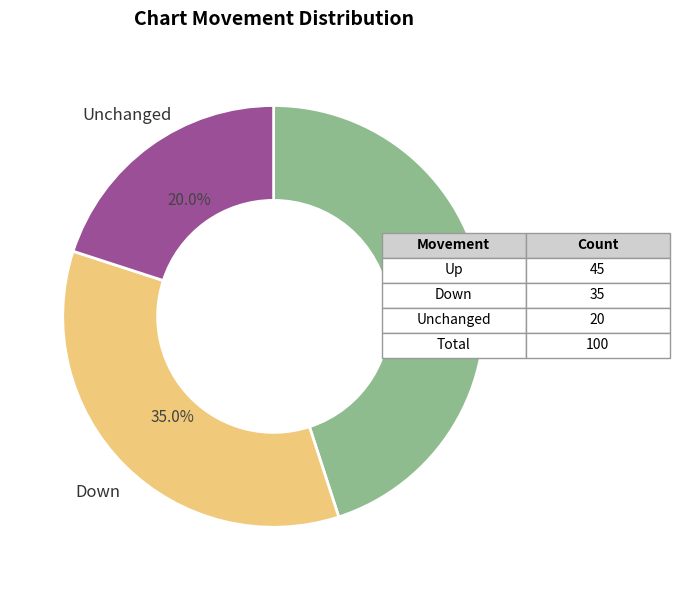

Count the number of slices in the pie.

3